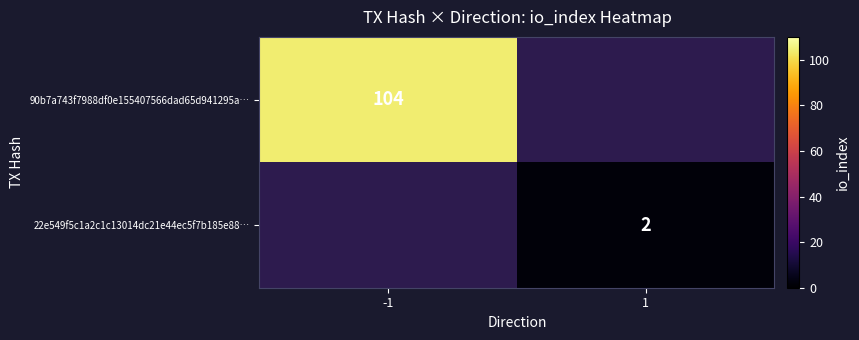

The value of 90b7a743f7988df0e155407566dad65d941295a… at -1 is 104. True or false?

True